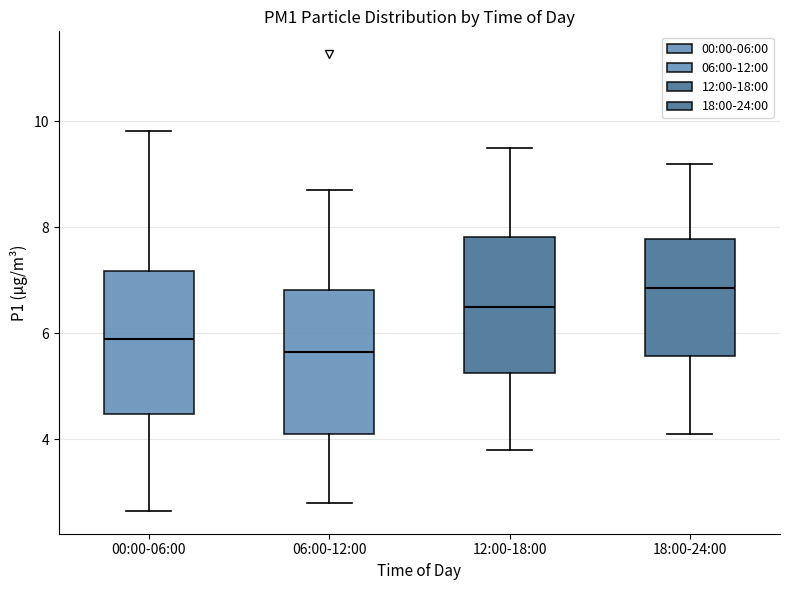

Reading left to right, read every box against the y-axis: the position of its median line, the range the box covers, and the ends of its whiskers. The values are not printed on the chart, so give them approximately, as read against the axis.

00:00-06:00: median 5.8, box 4.4 to 7.2, whiskers 2.6 to 9.8
06:00-12:00: median 5.6, box 4.2 to 6.8, whiskers 2.8 to 8.8
12:00-18:00: median 6.6, box 5.2 to 7.8, whiskers 3.8 to 9.6
18:00-24:00: median 6.8, box 5.6 to 7.8, whiskers 4.2 to 9.2